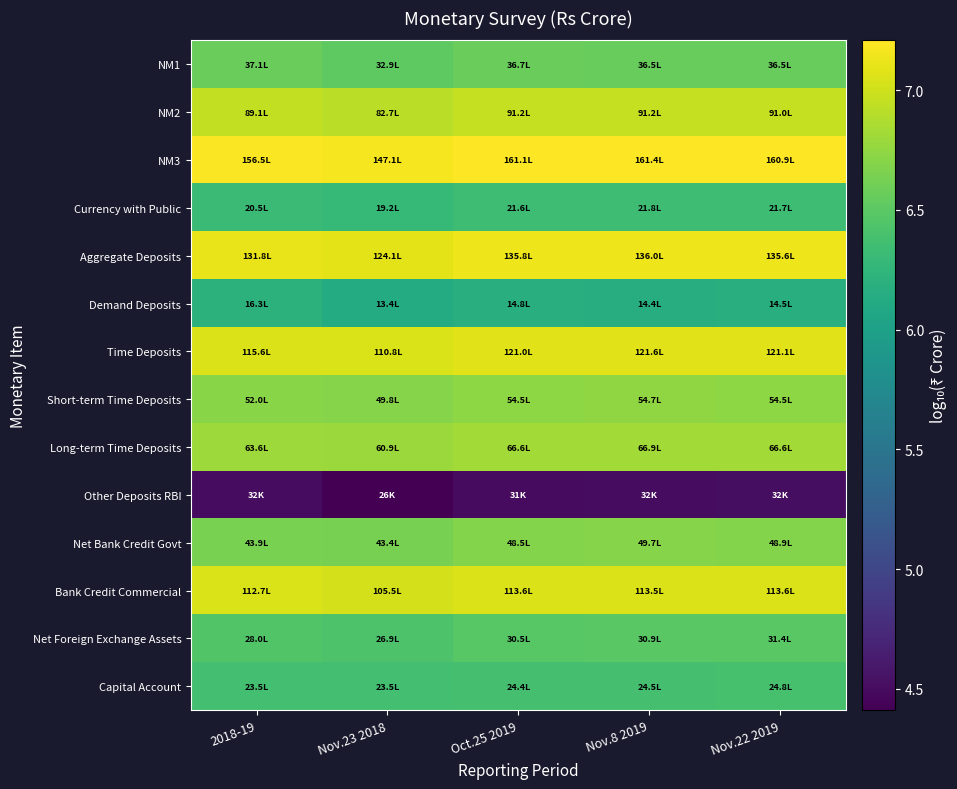

At how many categories does at least one series exceed 6?

5